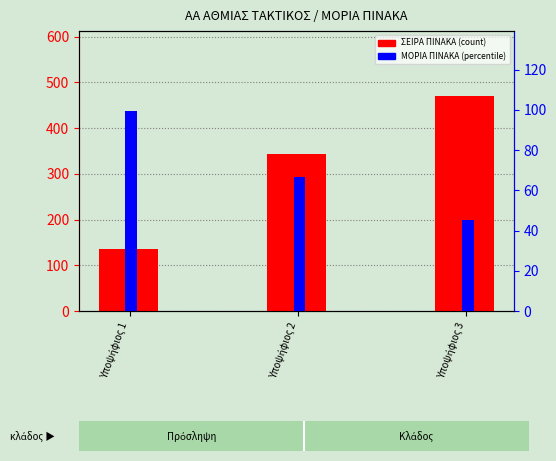

At which category does the chart reach its peak across all series?

Υποψήφιος 3